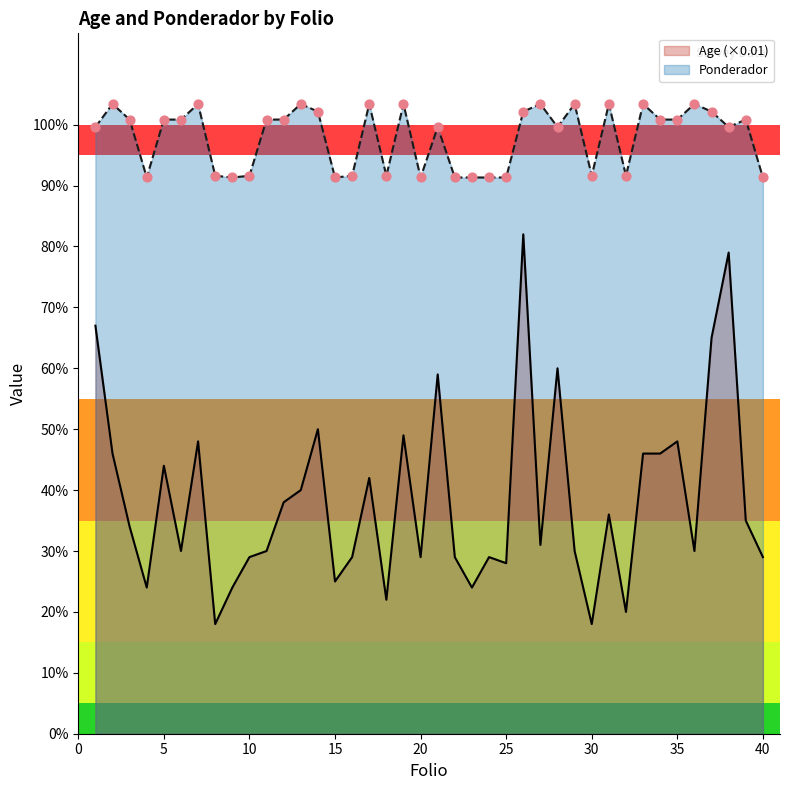

Which series has the largest Y range (max minus min)?

Age